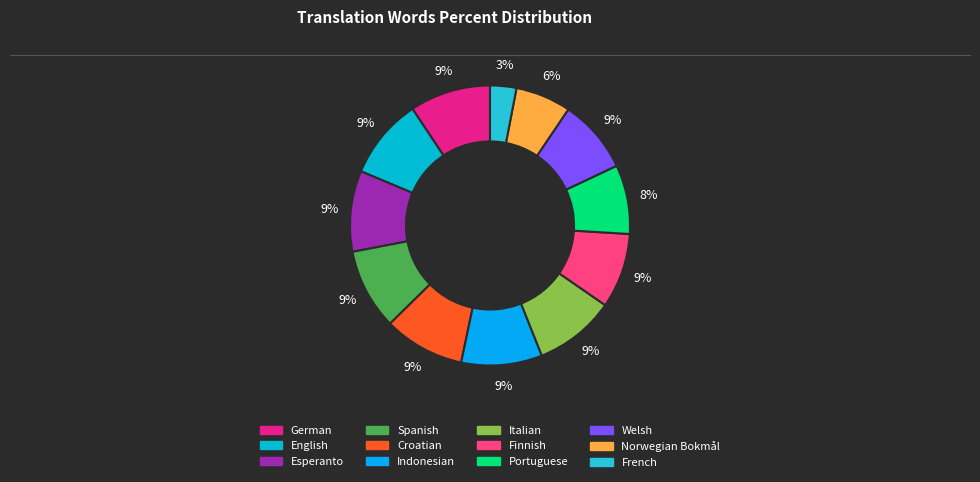

To the nearest percent, what percentage of the pie is German?

9%